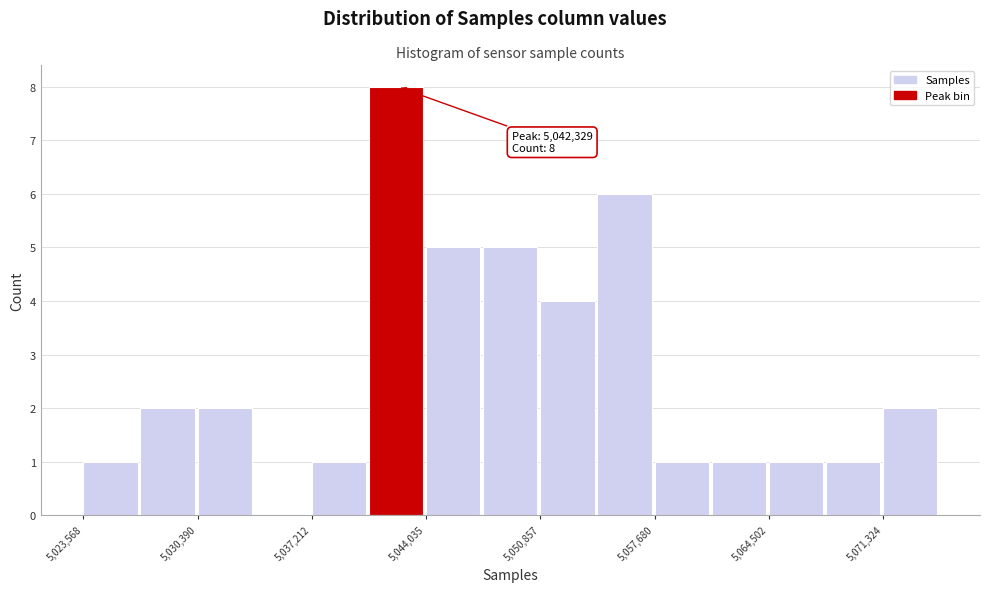

Around what value on the x-axis is the tallest bar? Give the approximate position of its centre, as read against the axis.

5042000